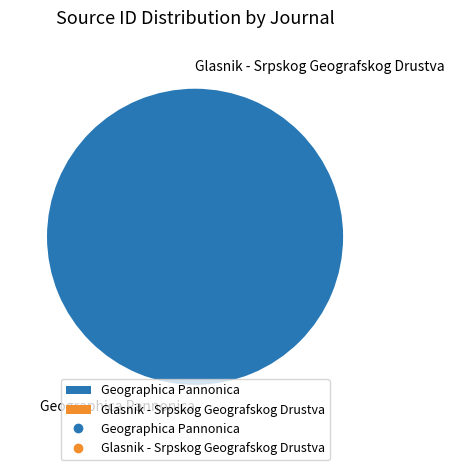

Does any single category account for the majority?

Yes